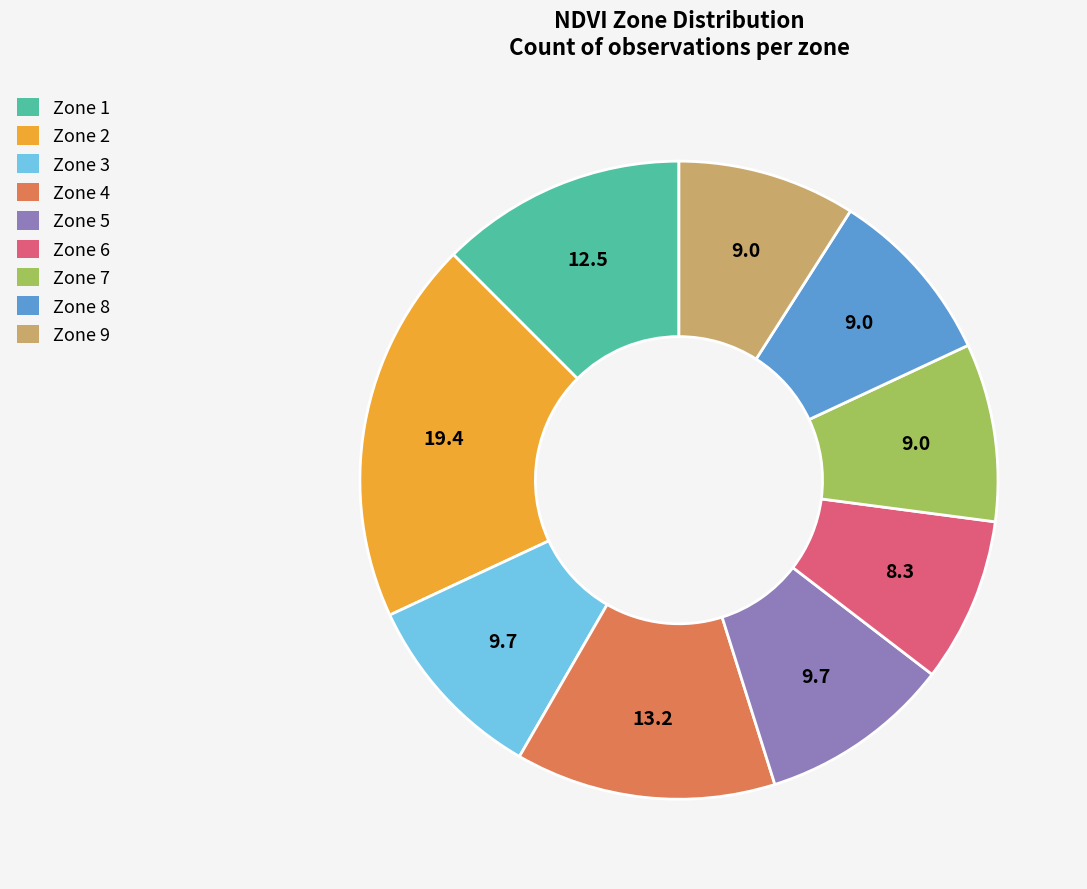

How many slices are in this pie chart?

9